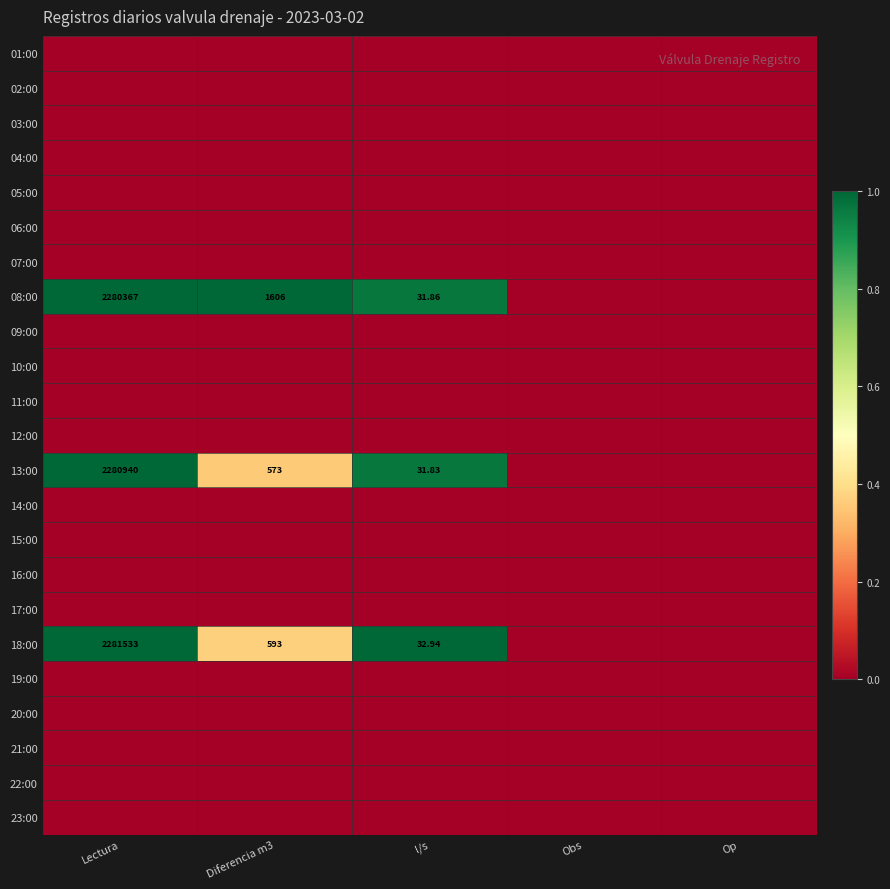

Which series changed the most between Lectura and Obs?

18:00